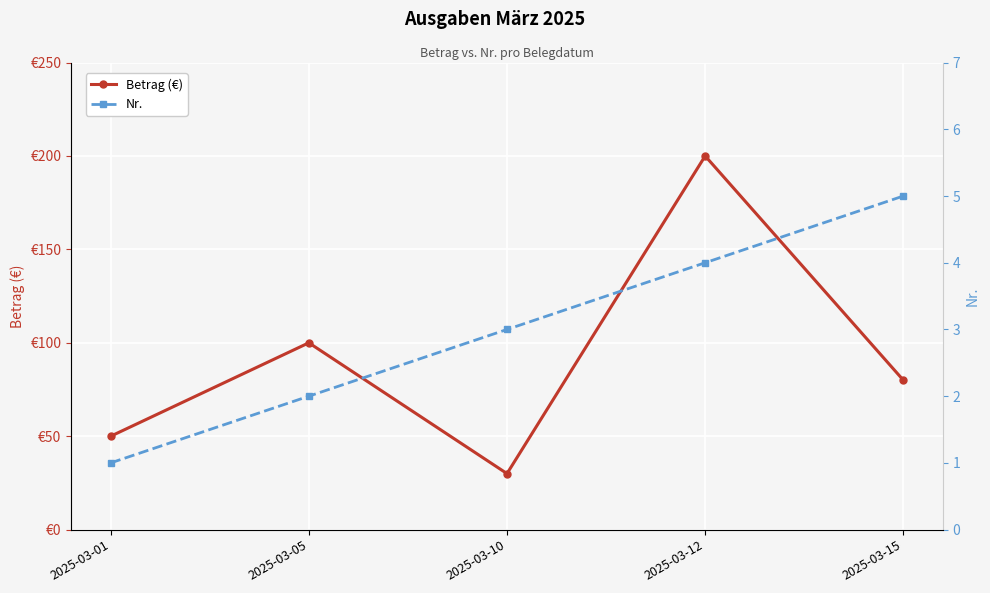

Reading right to left, transcribe all the data shown in this chart.

Betrag (€): 2025-03-15=80	2025-03-12=200	2025-03-10=30	2025-03-05=100	2025-03-01=50
Nr.: 2025-03-15=5	2025-03-12=4	2025-03-10=3	2025-03-05=2	2025-03-01=1